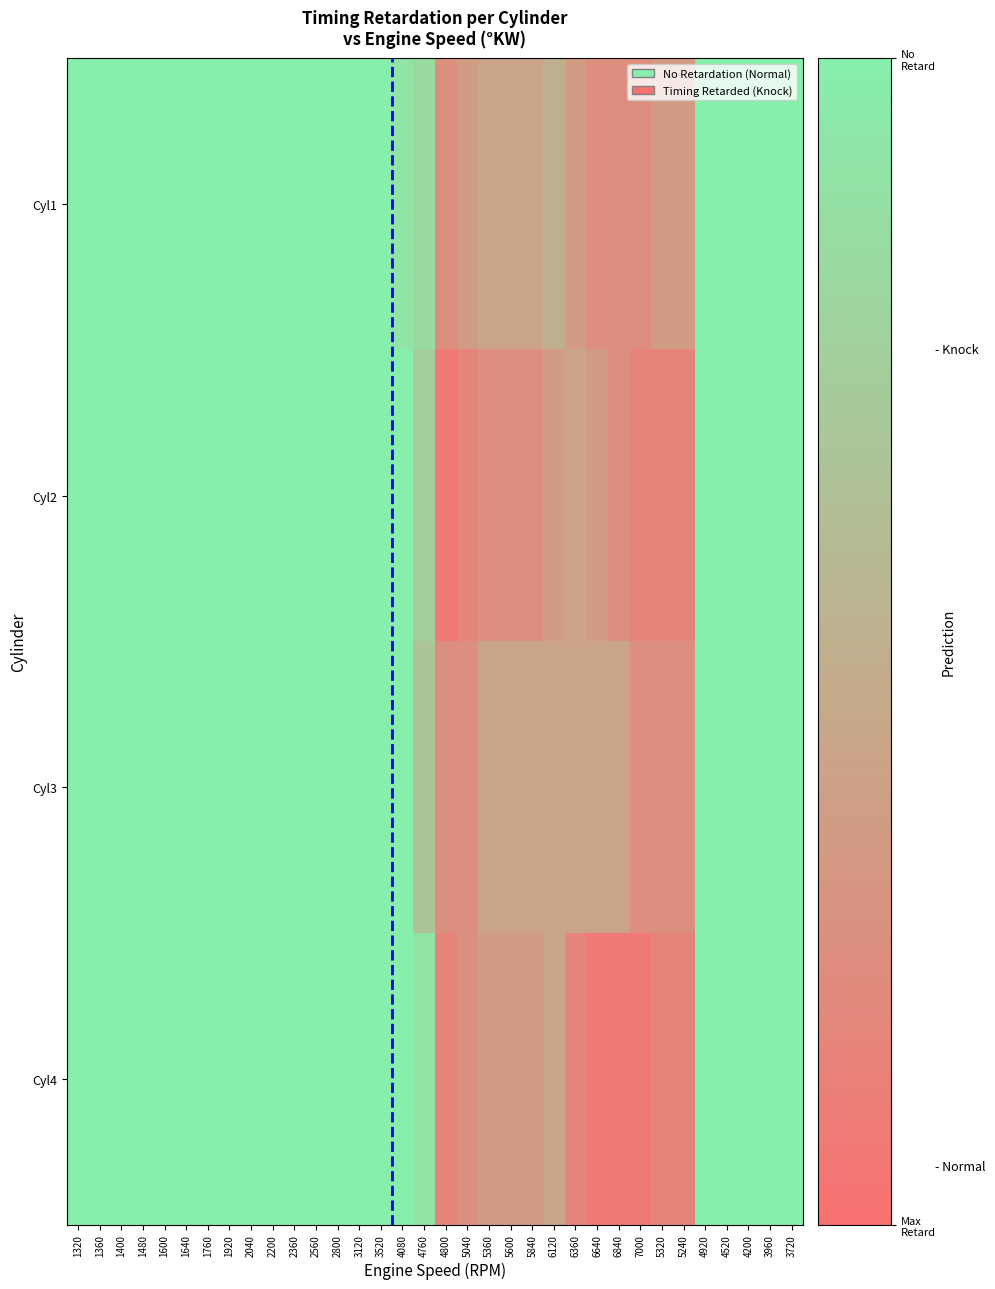

How many data points does each series have?

34